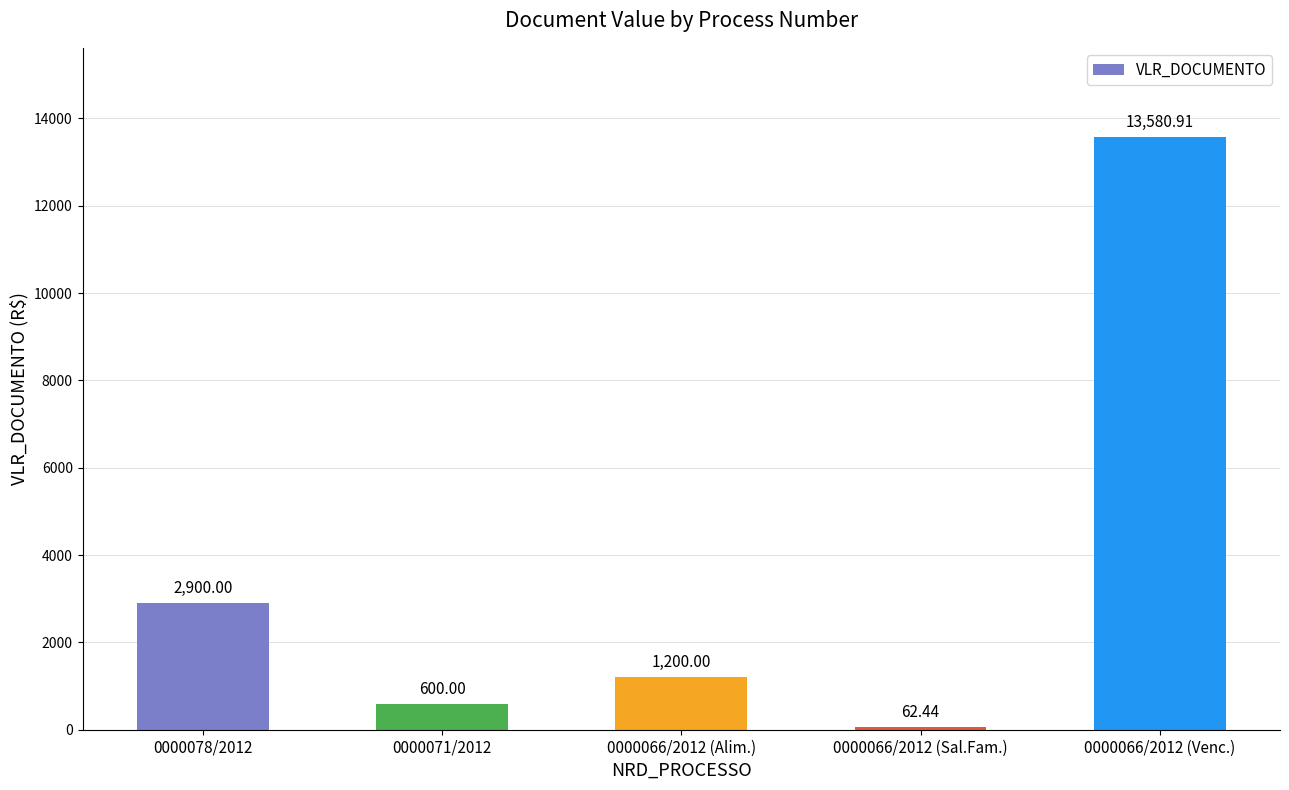

Rank the categories by value from highest to lowest.

0000066/2012 (Venc.), 0000078/2012, 0000066/2012 (Alim.), 0000071/2012, 0000066/2012 (Sal.Fam.)